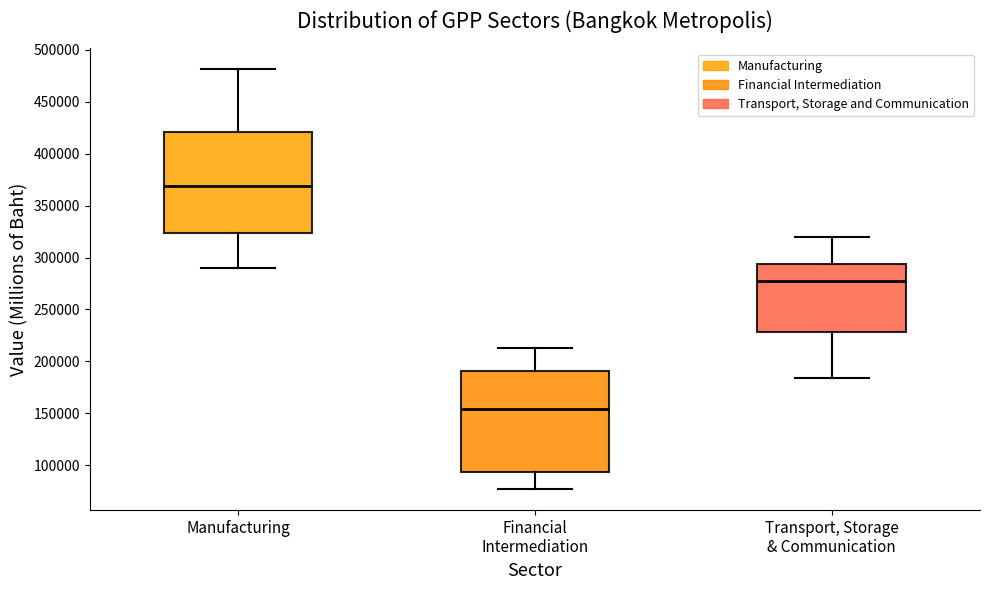

Reading left to right, read every box against the y-axis: the position of its median line, the range the box covers, and the ends of its whiskers. The values are not printed on the chart, so give them approximately, as read against the axis.

Manufacturing: median 370000, box 325000 to 420000, whiskers 290000 to 480000
Financial Intermediation: median 155000, box 95000 to 190000, whiskers 75000 to 215000
Transport, Storage & Communication: median 280000, box 230000 to 295000, whiskers 185000 to 320000